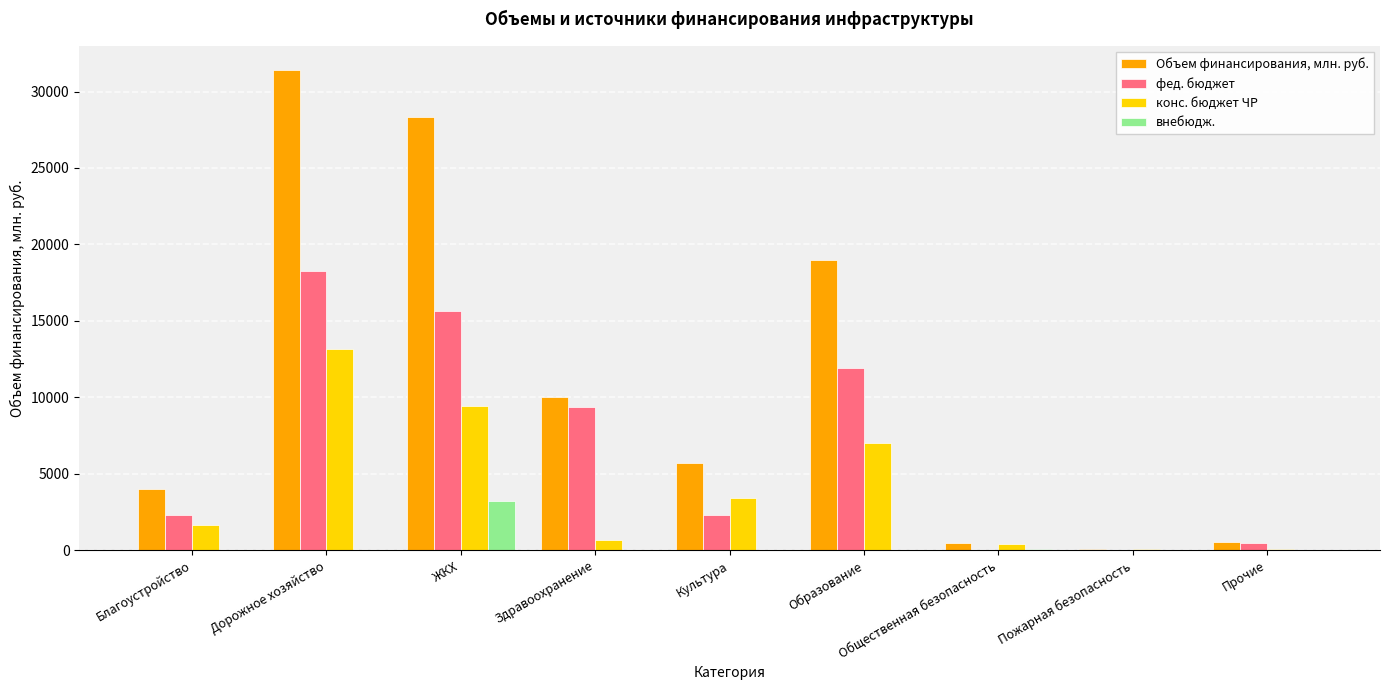

At which category is the sum across all series the highest?

Дорожное хозяйство